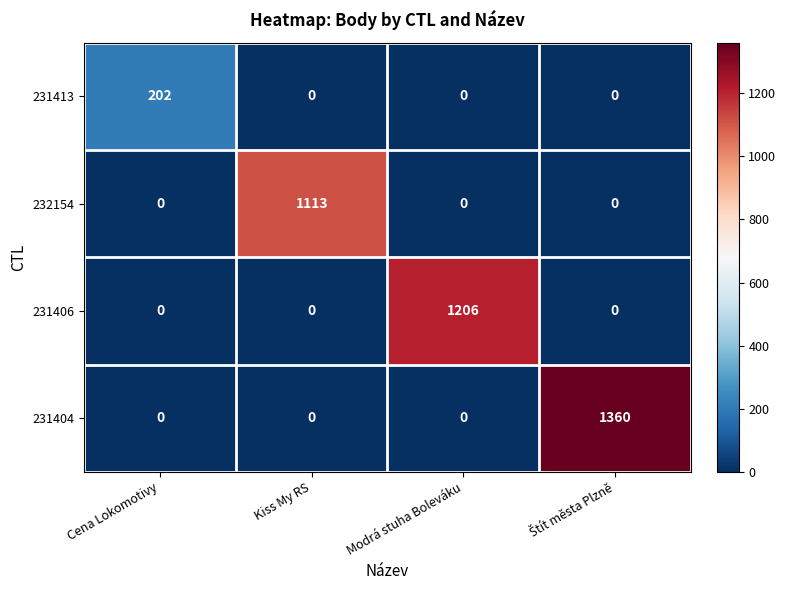

The 232154 series shows 1113 at Kiss My RS. True or false?

True